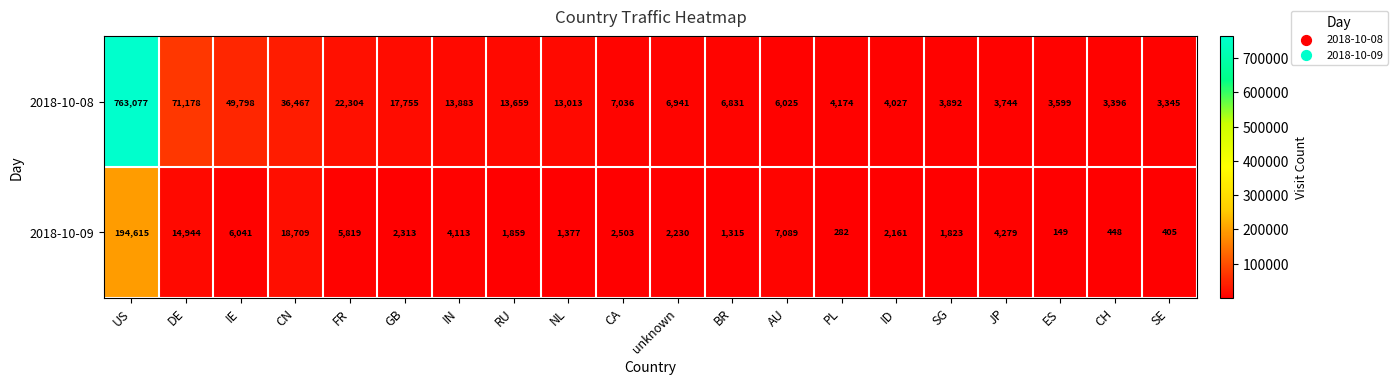

What is the total value across all series at FR?

28123